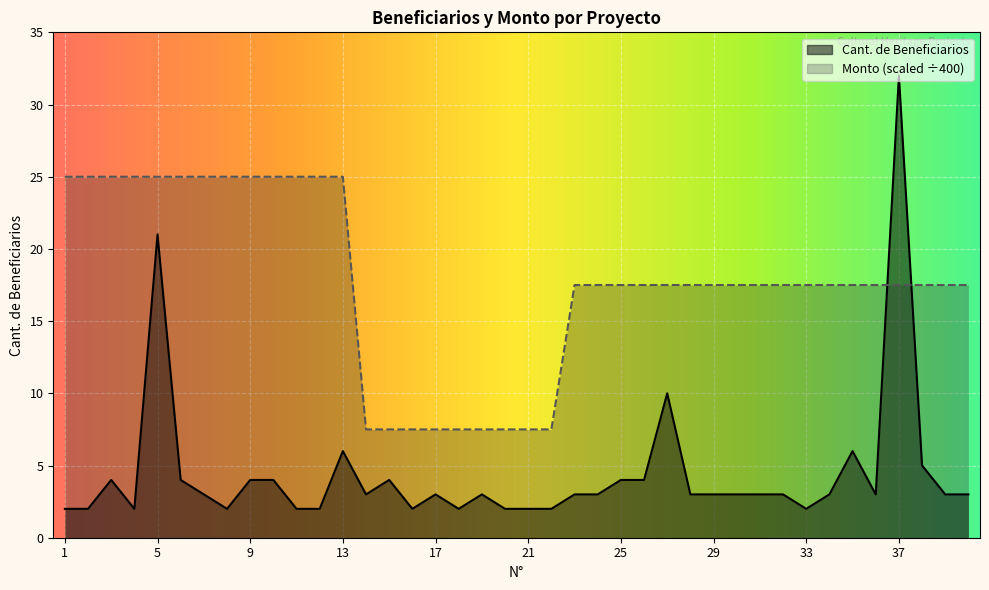

What is the sum of the Monto values at 11 and 16?

32.5